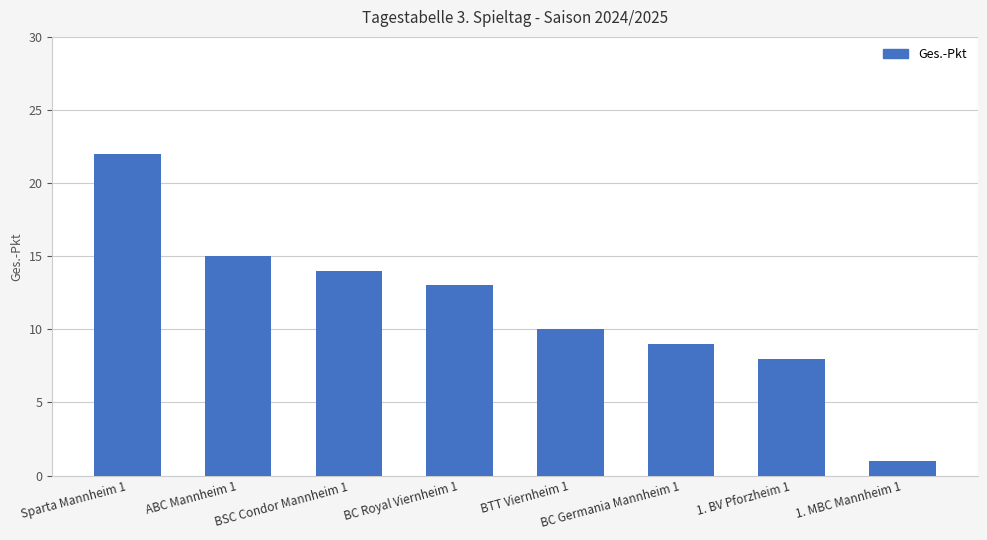

What position from the right is ABC Mannheim 1?

7